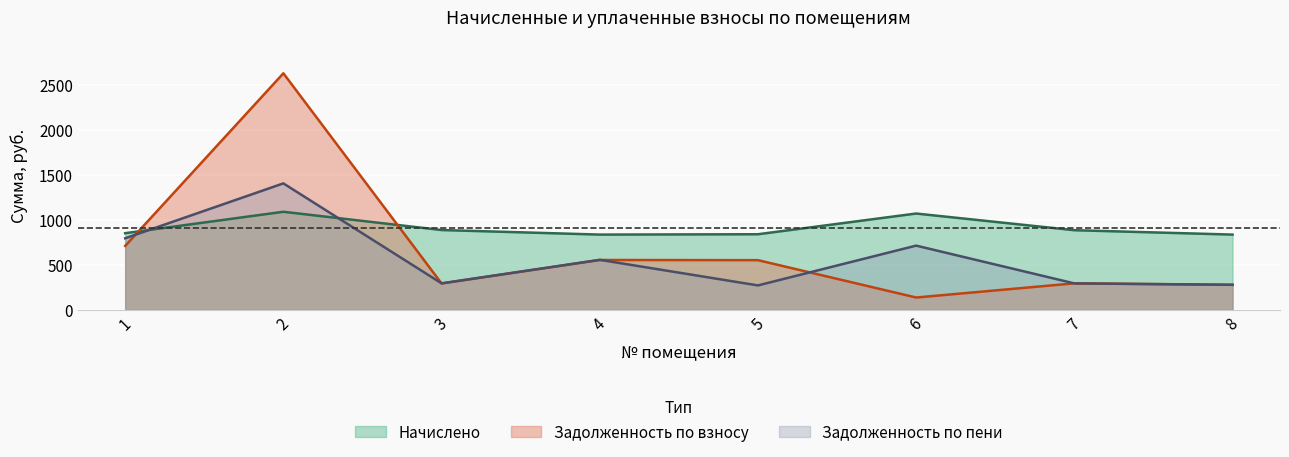

List the labels in order of задолженность_пени value, largest first.

2, 1, 6, 4, 3, 7, 8, 5